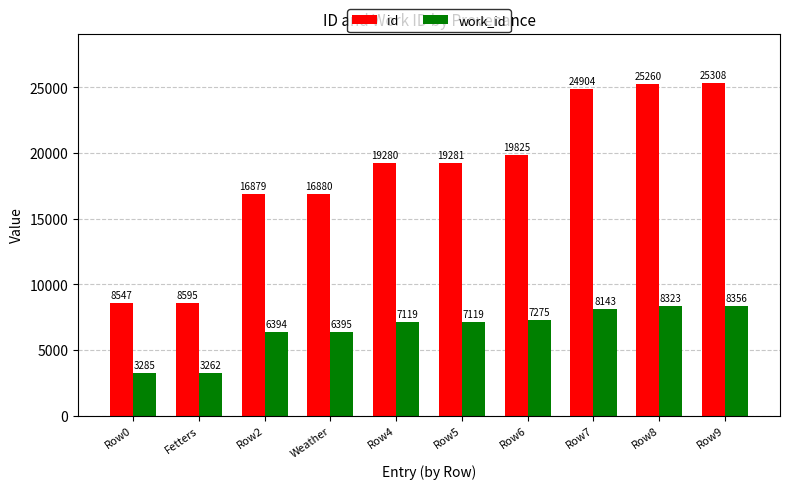

What is the difference between the work_id values at Row5 and Weather?

724